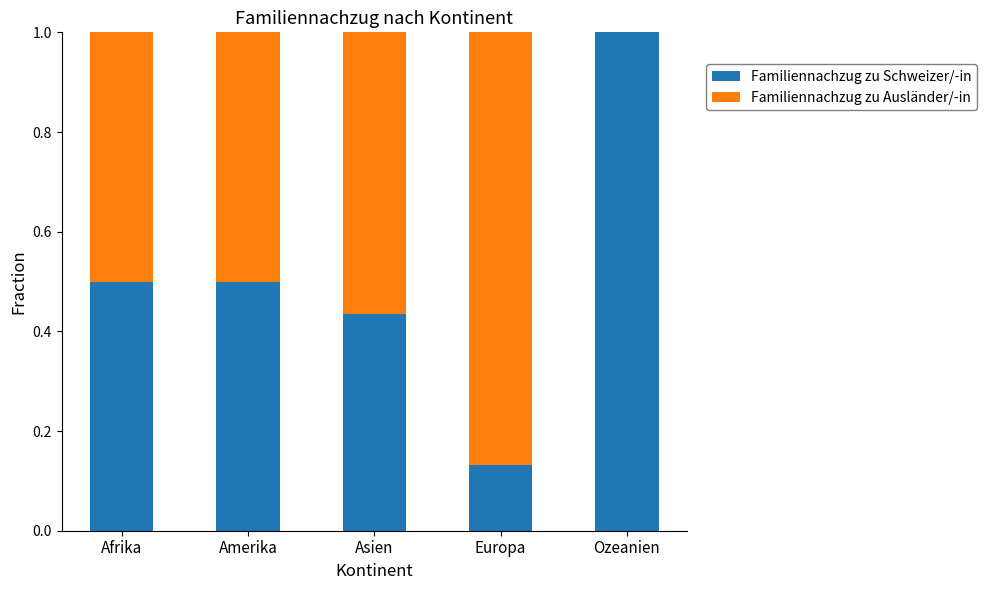

What is the maximum value for Familiennachzug zu Schweizer/-in?

1.0